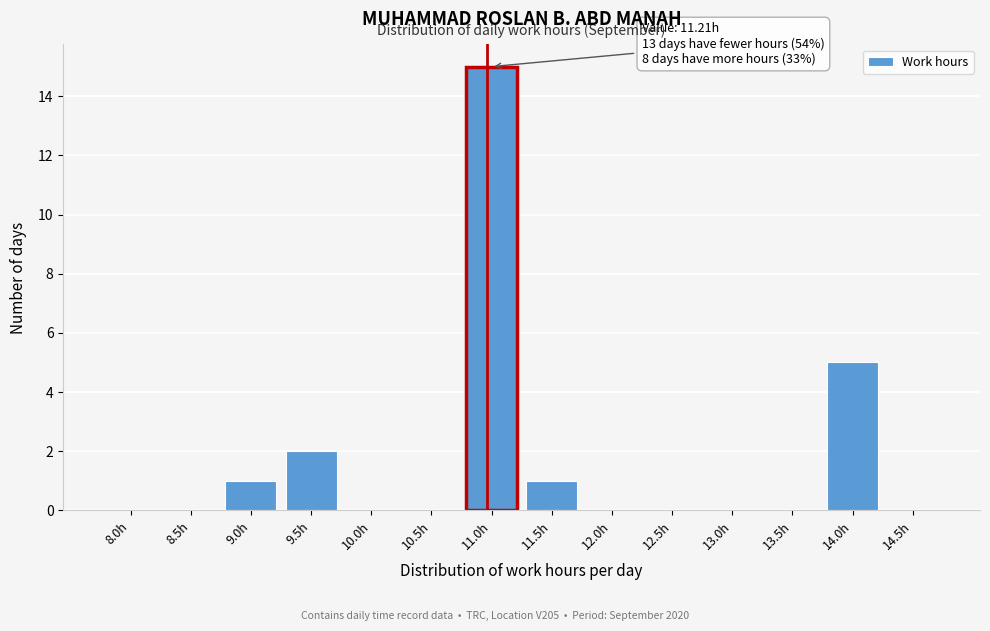

Reading left to right, what are all the values shown in this chart?

8.0h=0	8.5h=0	9.0h=1	9.5h=2	10.0h=0	10.5h=0	11.0h=15	11.5h=1	12.0h=0	12.5h=0	13.0h=0	13.5h=0	14.0h=5	14.5h=0